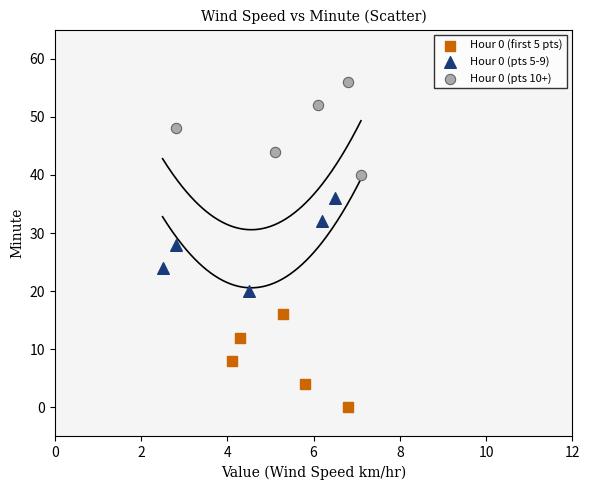

Which series reaches the maximum Y coordinate?

Hour 0 (pts 10+)